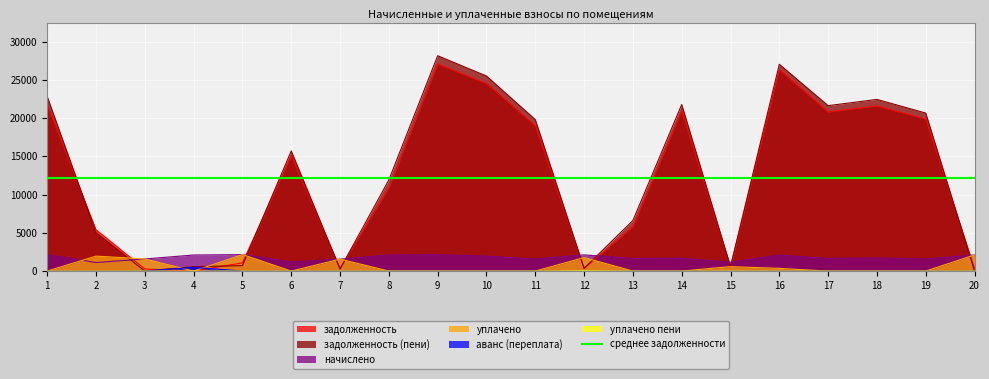

What is the total value across all series at 9?

57367.0